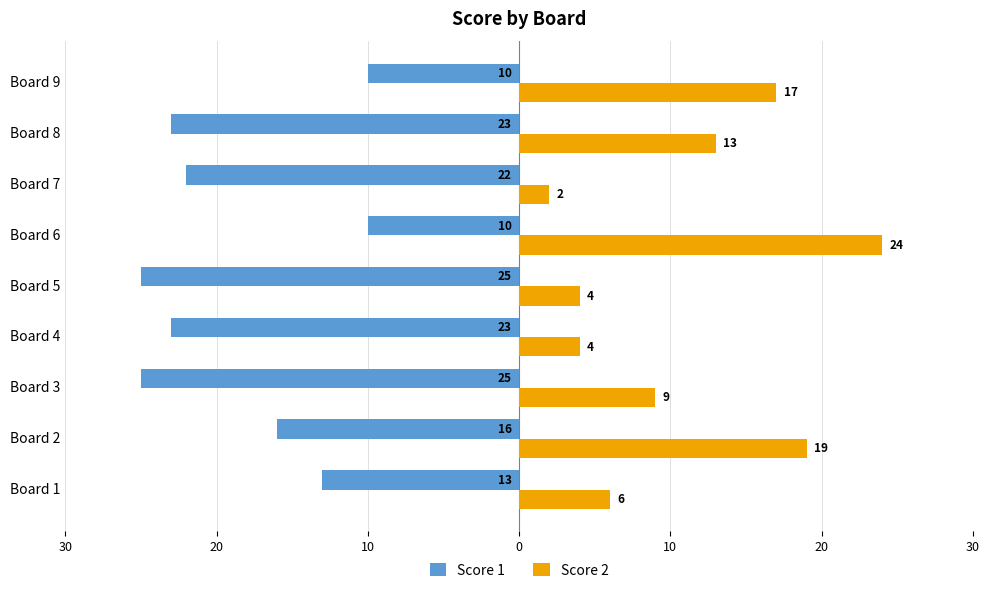

What are all the series names shown in the legend?

Score 1, Score 2